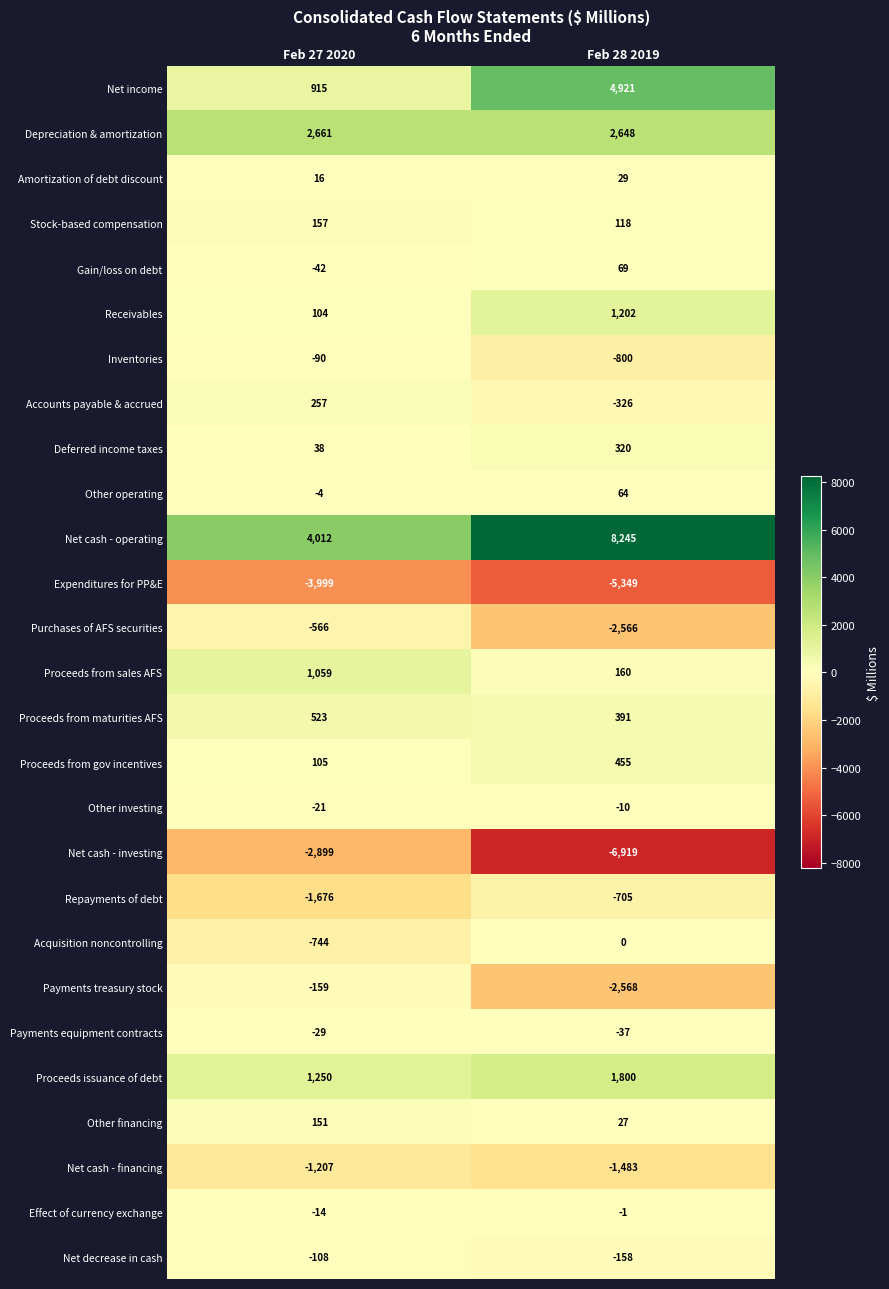

What is the difference between the highest and lowest values at Feb 28 2019?

15164